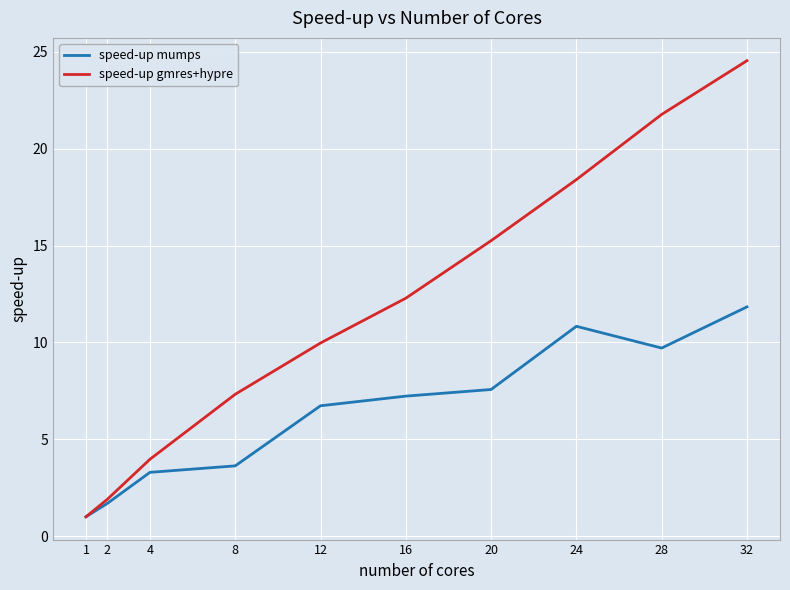

Does the chart have visible grid lines?

Yes